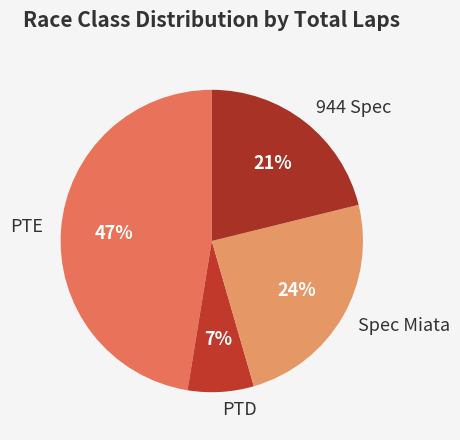

Count the number of slices in the pie.

4